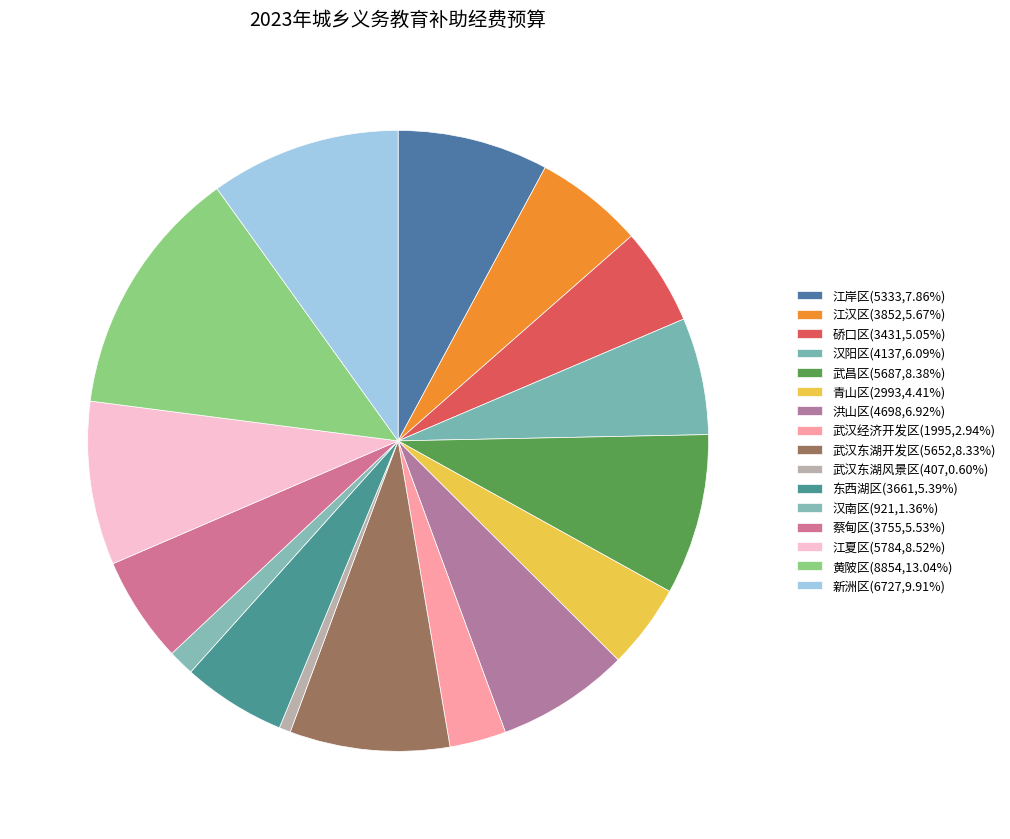

What is the ratio of the value at 武汉东湖风景区 to the value at 东西湖区?

0.1